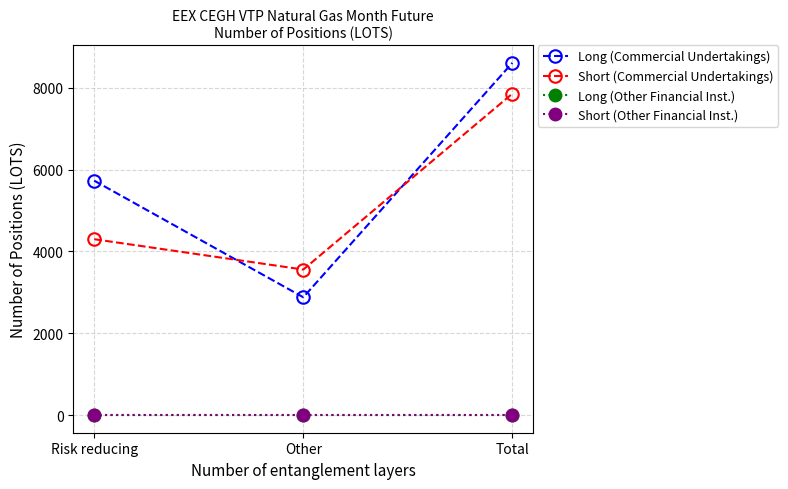

Is this an area chart (filled region under the line)?

No